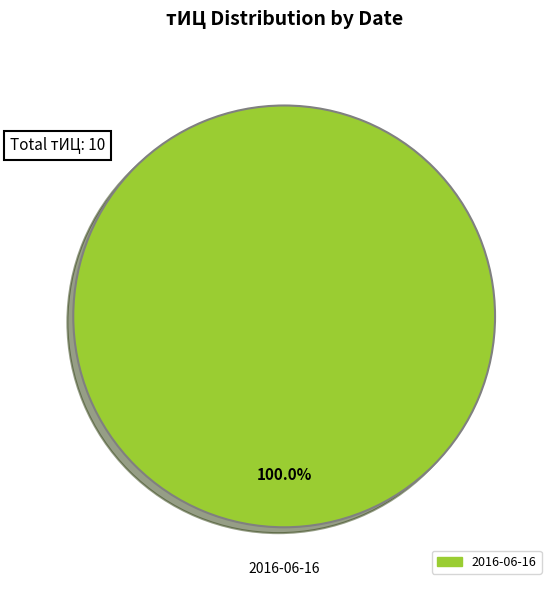

Does any single category account for the majority?

Yes